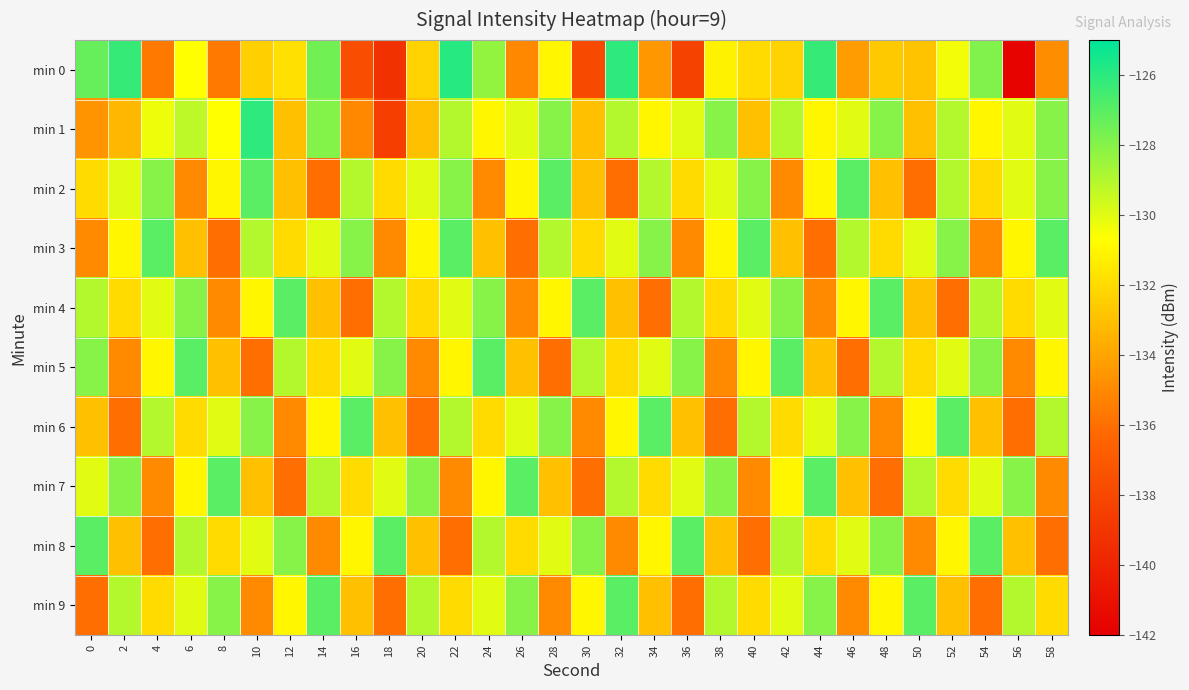

Which category has the lowest value across all series?

56